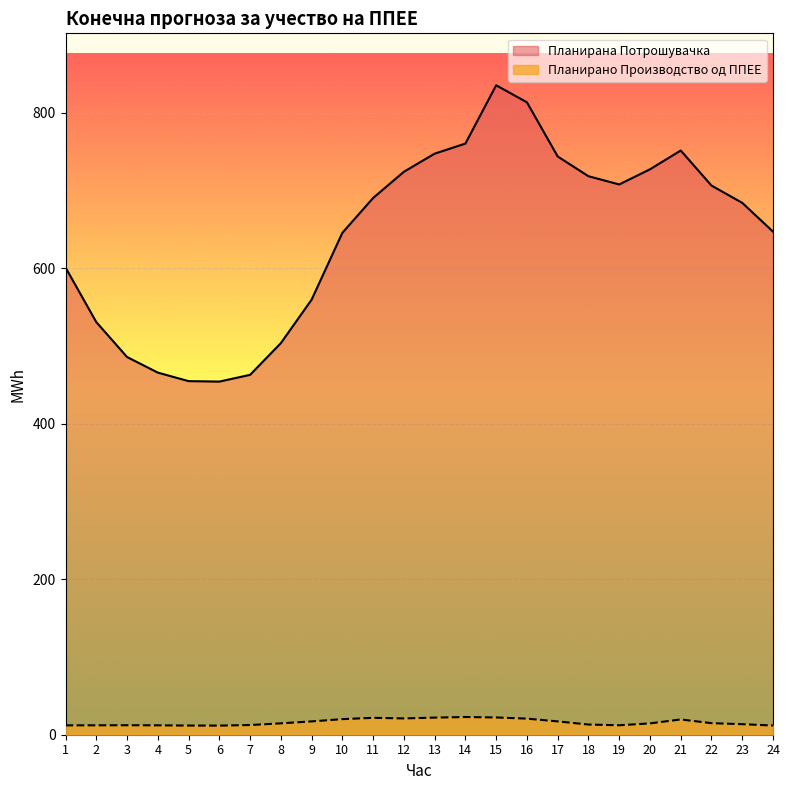

What is the average value of the Планирана Потрошувачка series?

642.4